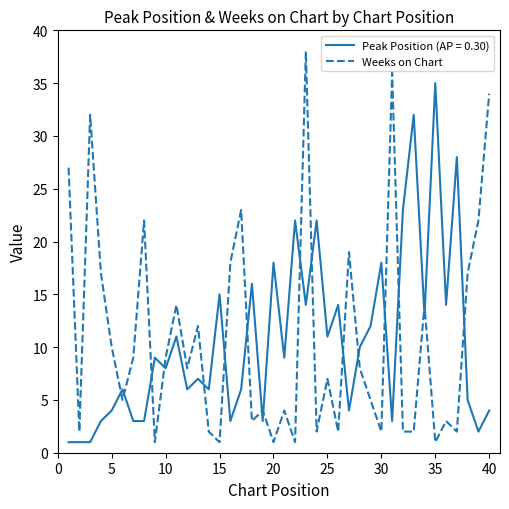

How many times do Peak Position (AP = 0.30) and Weeks on Chart cross each other?

18